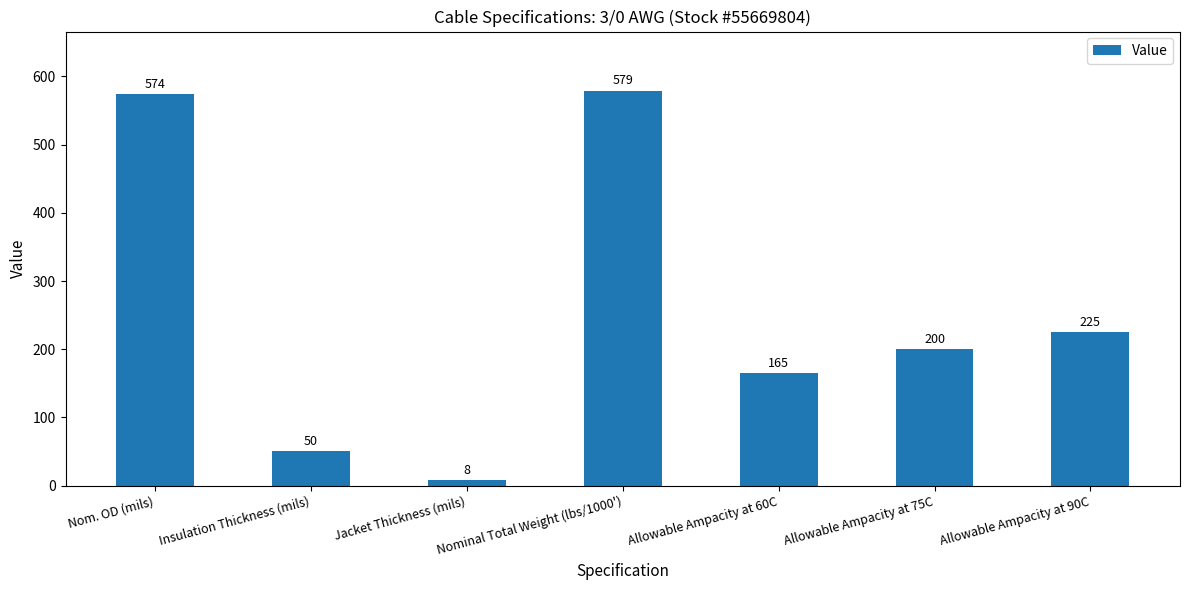

Reading right to left, list all the values displayed in this chart.

Allowable Ampacity at 90C=225	Allowable Ampacity at 75C=200	Allowable Ampacity at 60C=165	Nominal Total Weight (lbs/1000')=579	Jacket Thickness (mils)=8	Insulation Thickness (mils)=50	Nom. OD (mils)=574